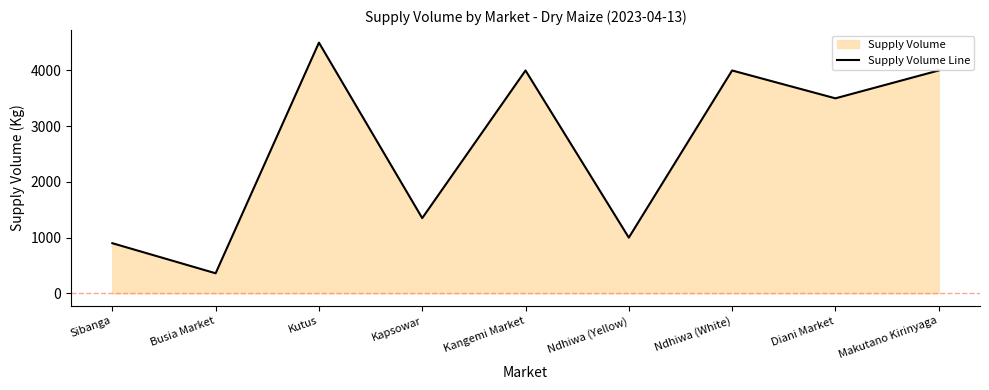

At which label is the value closest to 2430?

Diani Market